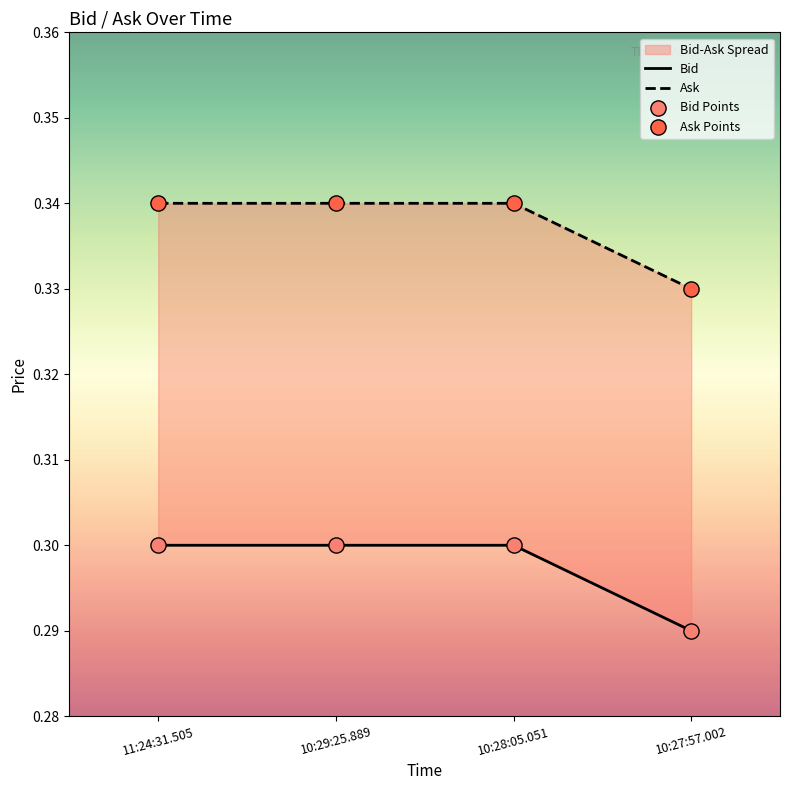

Which series reaches the maximum Y coordinate?

Ask